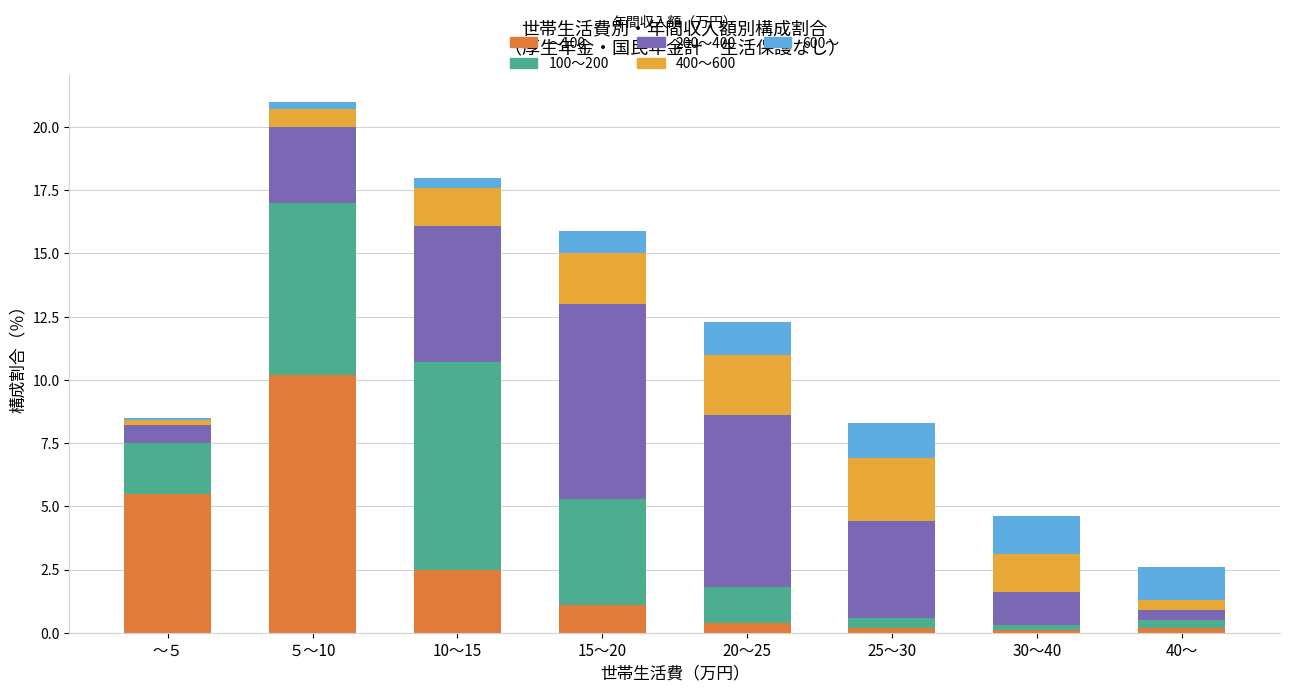

What is the average value of the ～100 series?

2.5